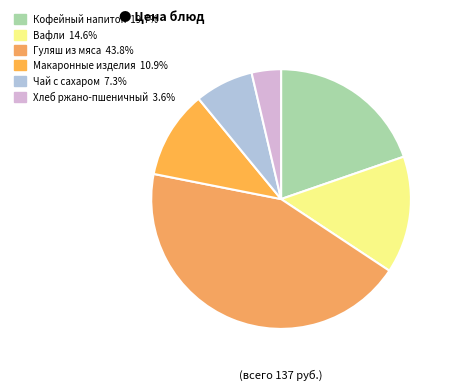

To the nearest percent, what is the difference between the largest and smallest slice percentages?

40%